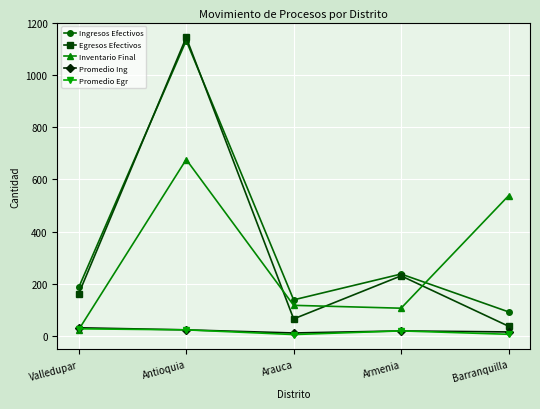

The value of Inventario Final at Antioquia is 676. True or false?

True